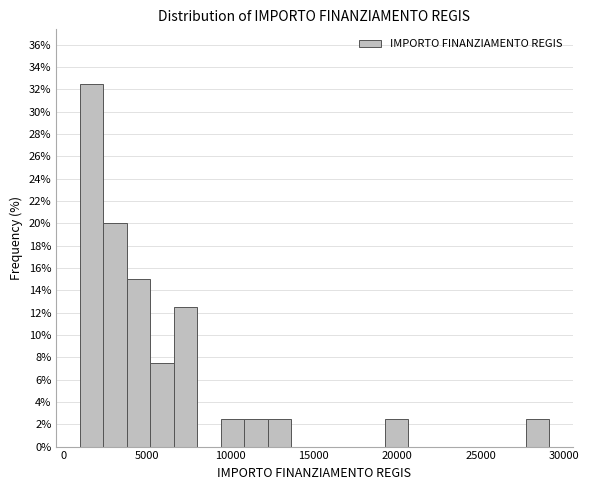

Around what value on the x-axis is the tallest bar? Give the approximate position of its centre, as read against the axis.

1500